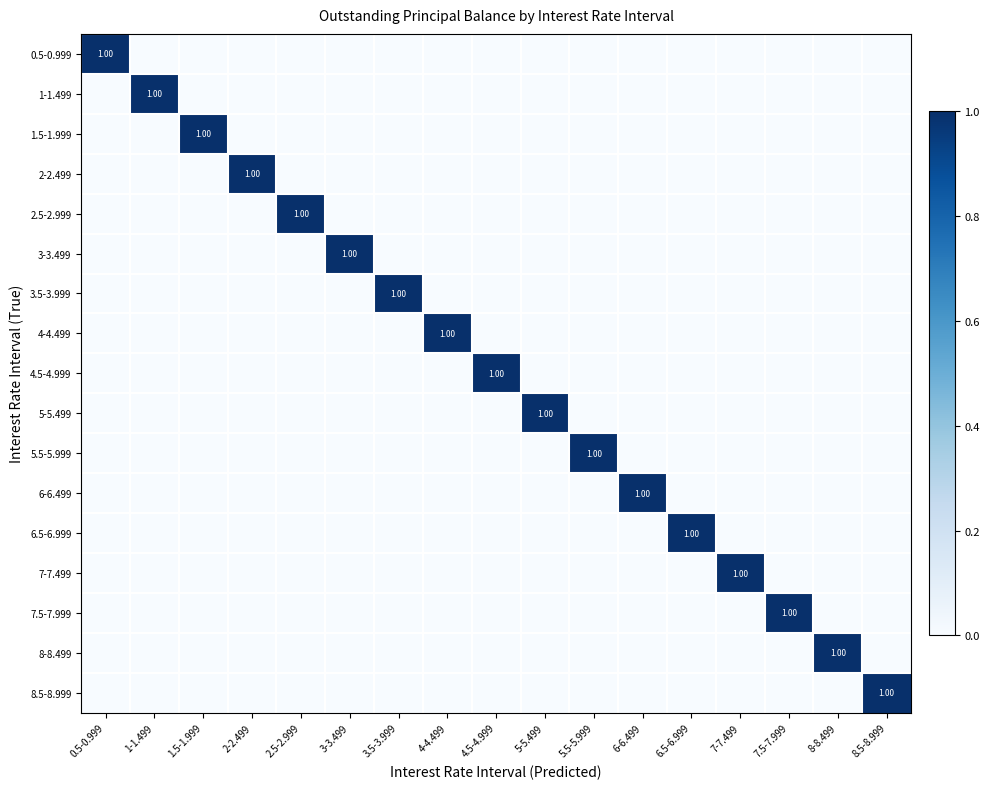

How many values in the 1-1.499 series exceed 0?

1